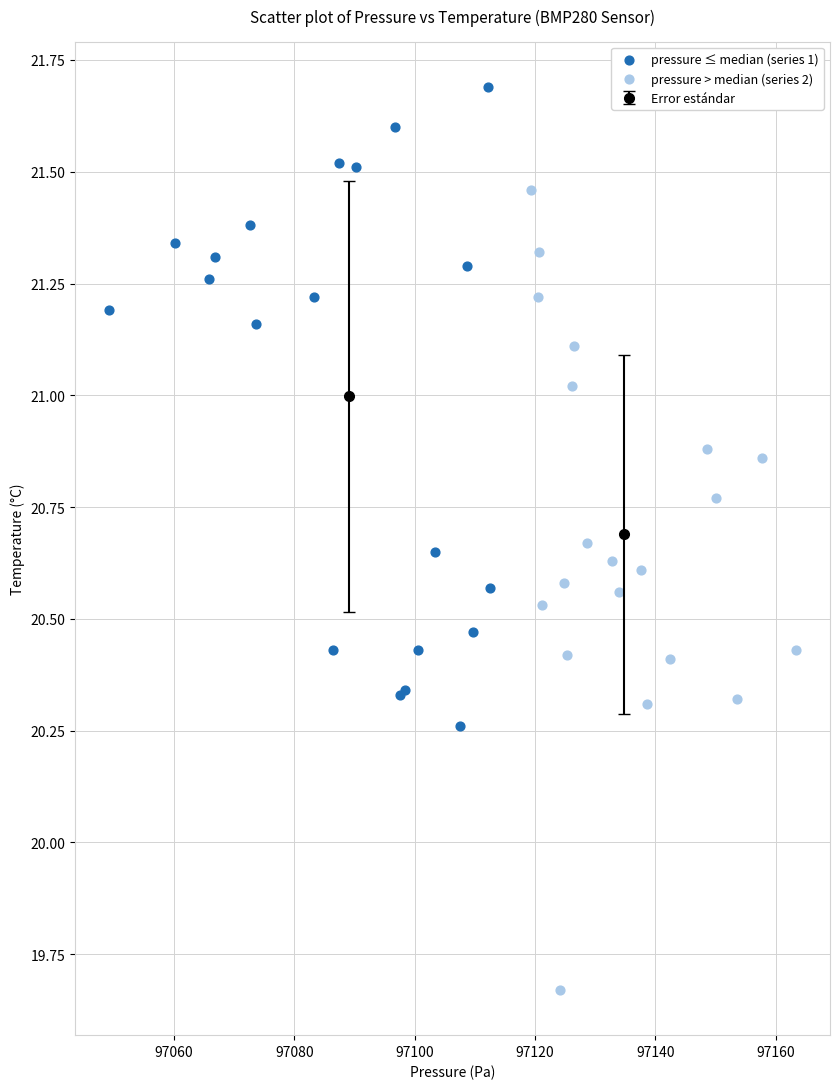

Which series has the largest Y range (max minus min)?

pressure > median (series 2)